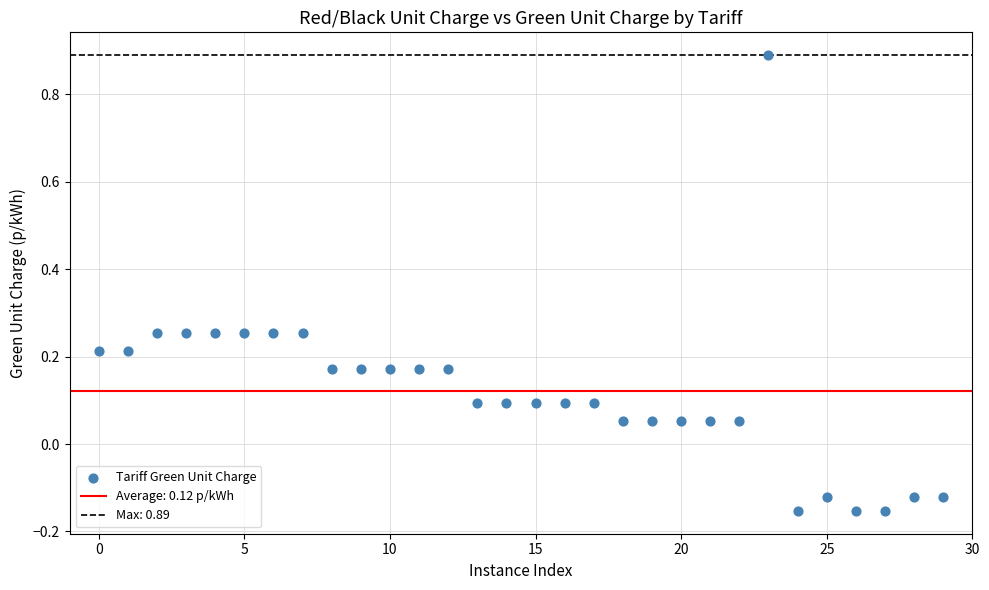

What is the range of Y values (max minus min)?

1.0